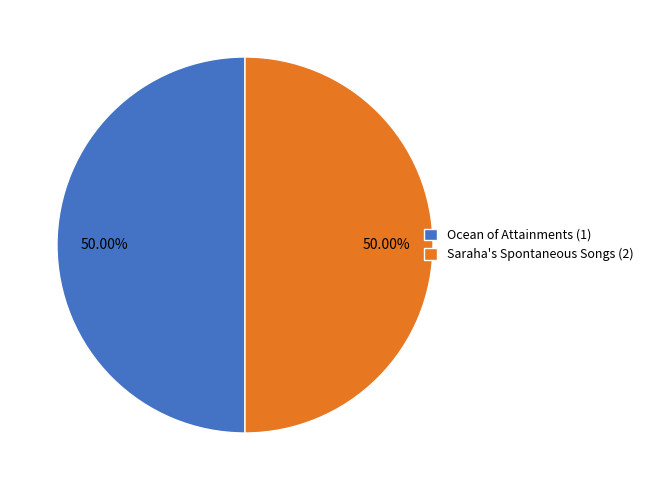

How many slices are in this pie chart?

2